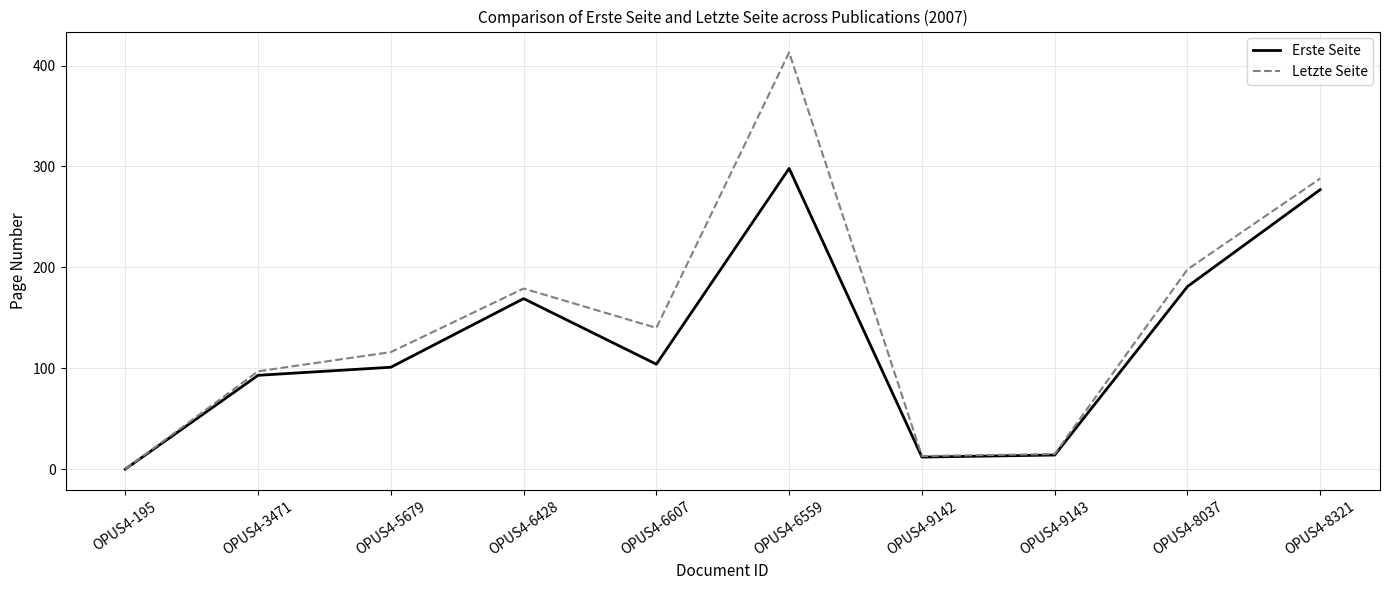

At which category does the chart reach its peak across all series?

OPUS4-6559